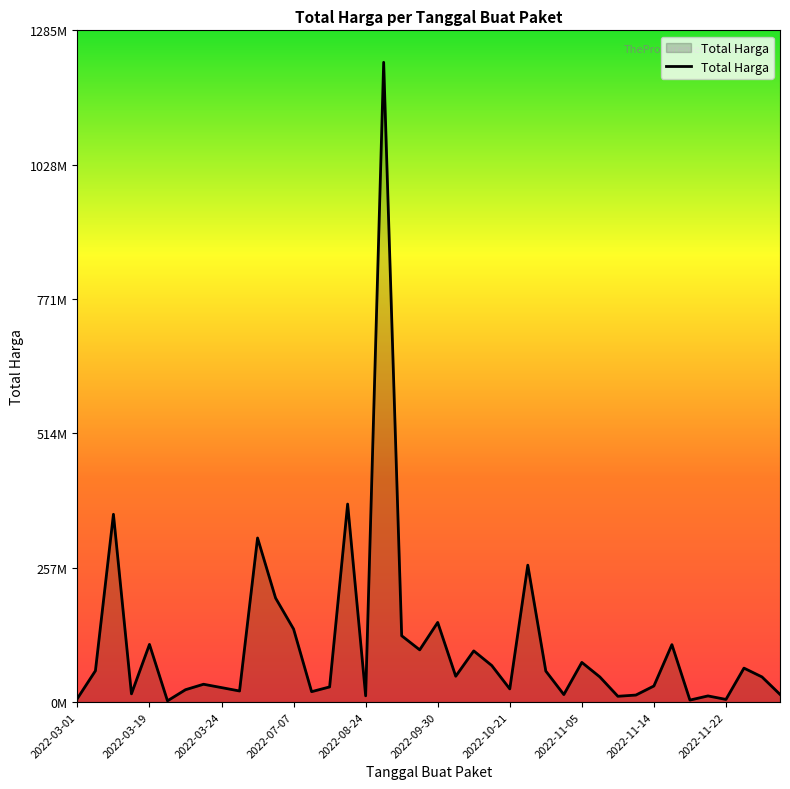

Does the chart have visible grid lines?

No